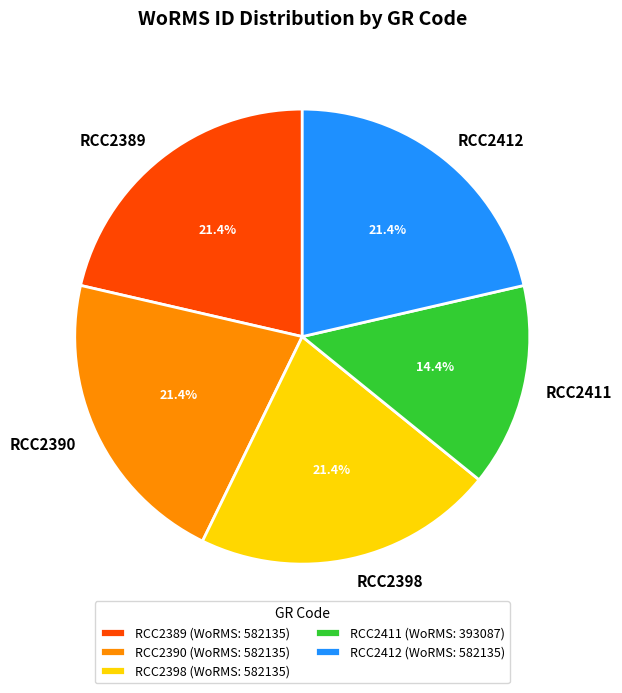

To the nearest percent, what portion does RCC2412 represent?

21%